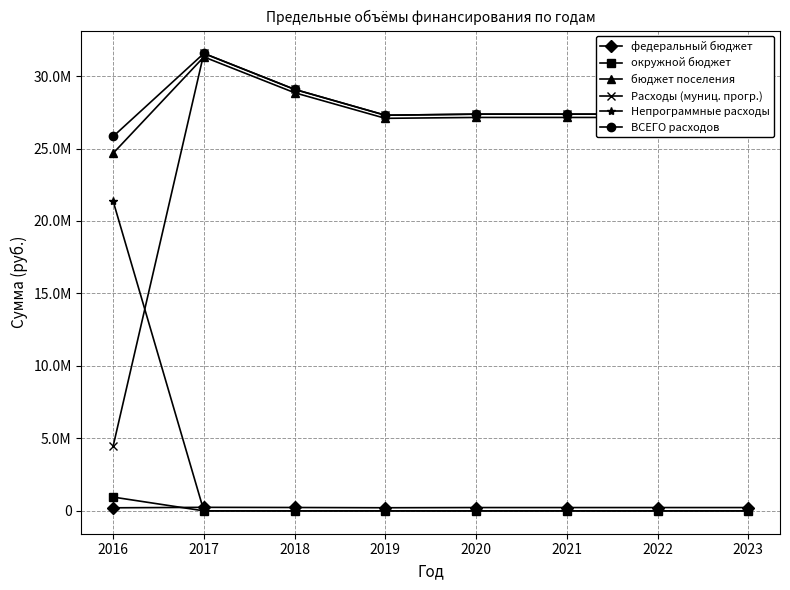

What is the difference between the highest and lowest values at 2020?

27372500.0